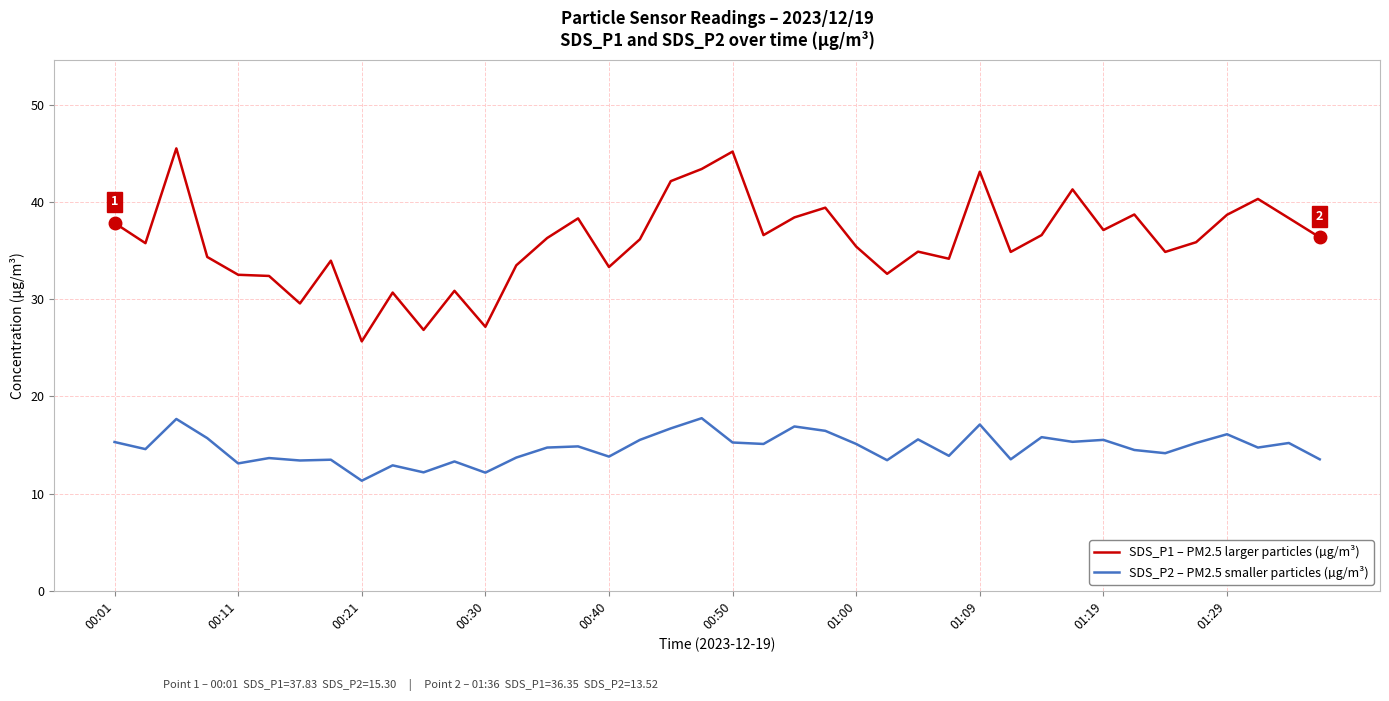

What is the average value of the SDS_P1 – PM2.5 larger particles (µg/m³) series?

36.0